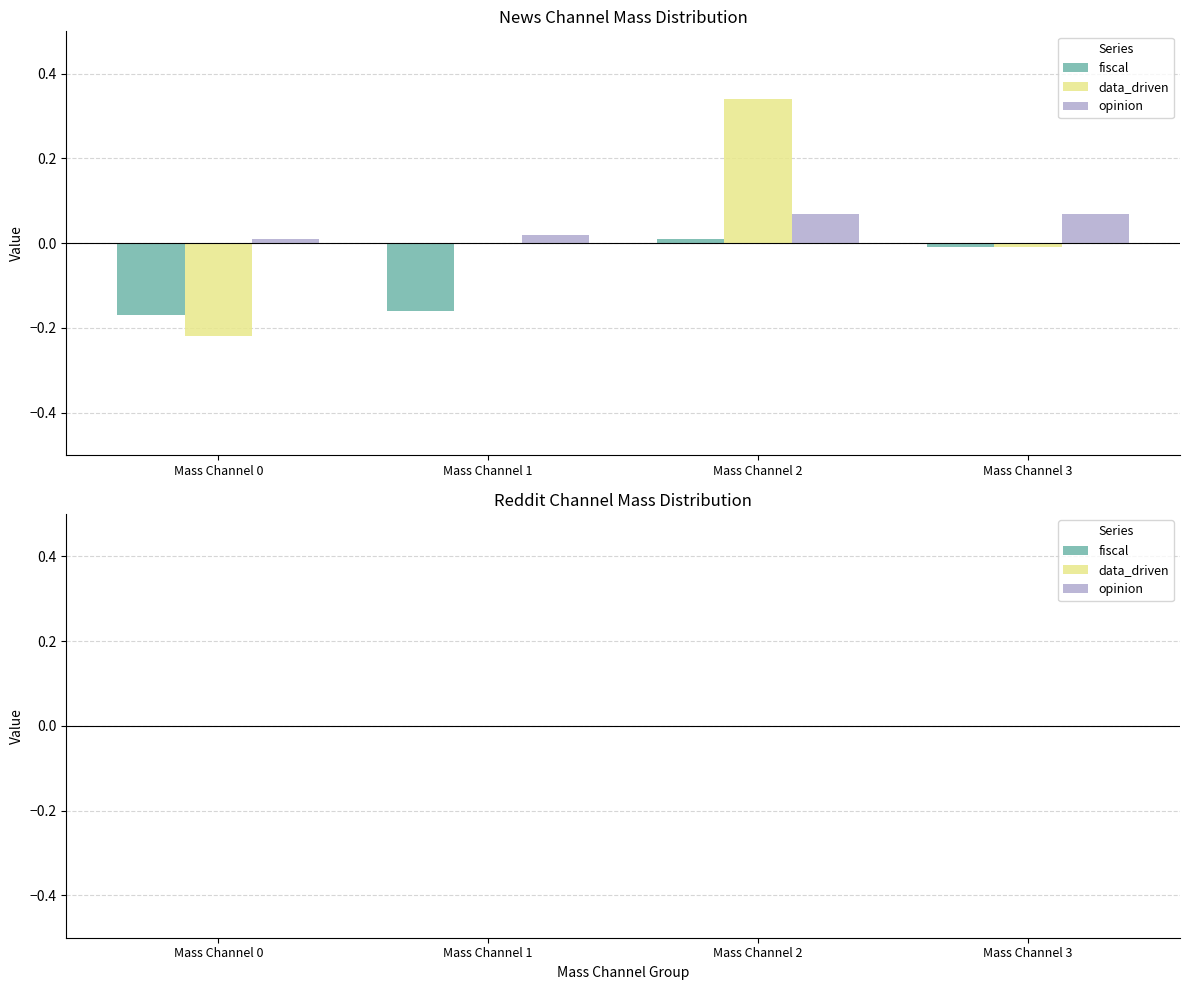

At which category is the sum across all series the highest?

Mass Channel 2